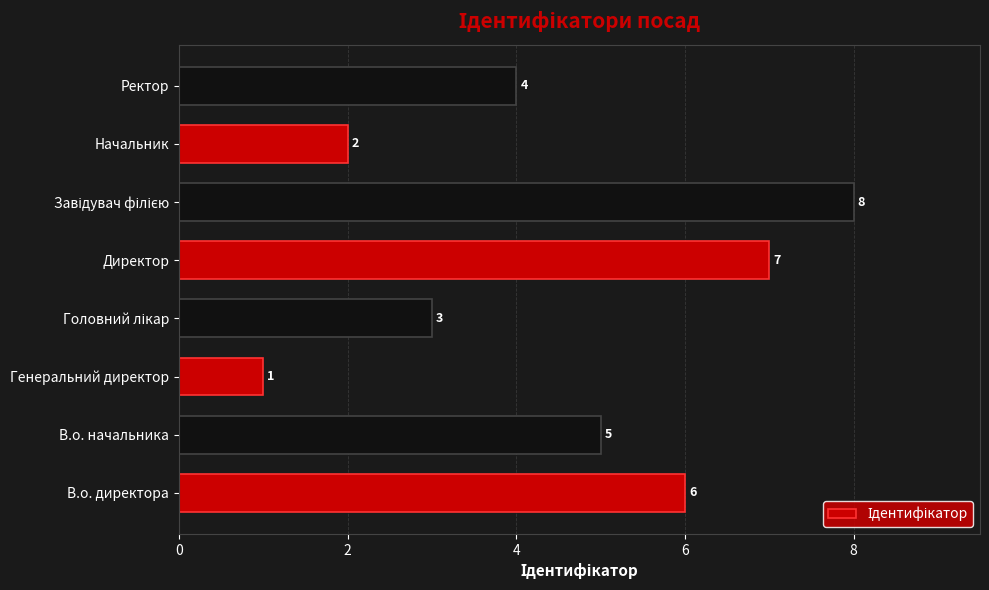

How many values are below 5?

4